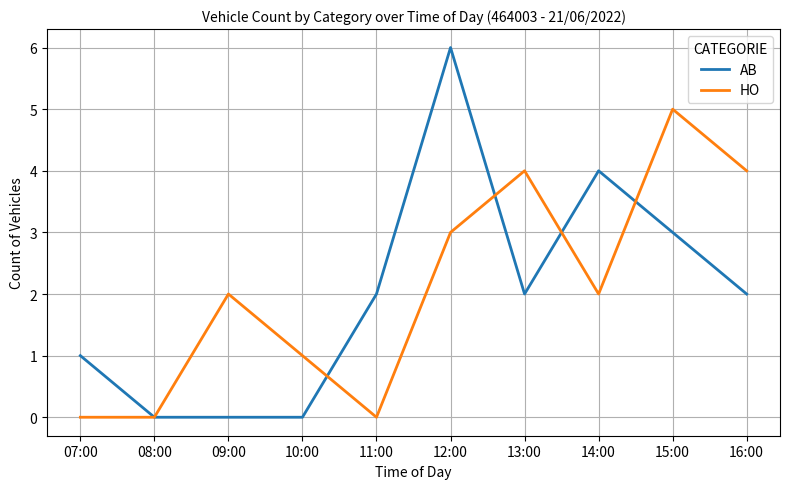

True or false: AB has more than 0 interior local peaks.

True